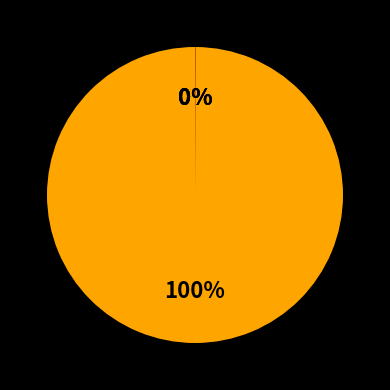

Does any single category account for the majority?

Yes